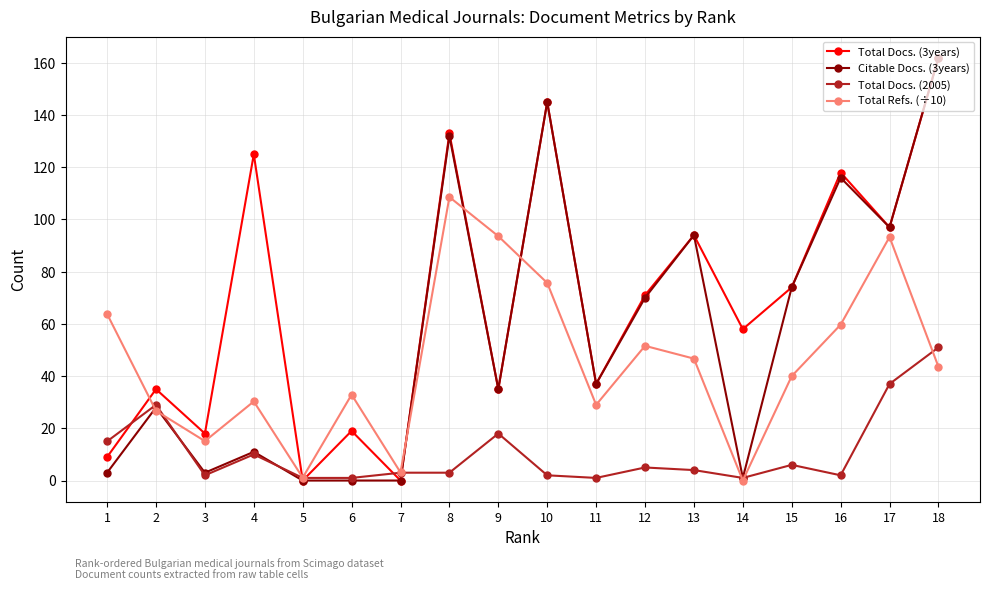

What is the sum of all Citable Docs. (3years) values?

1008.0